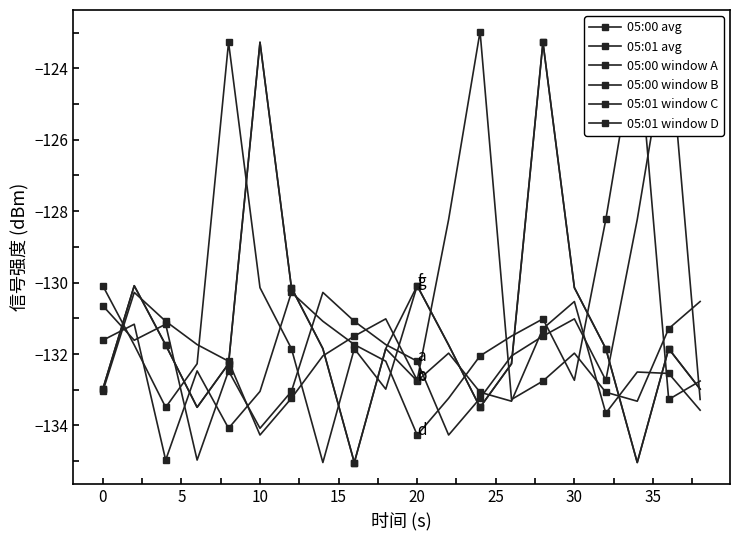

At how many categories does at least one series exceed -125?

6